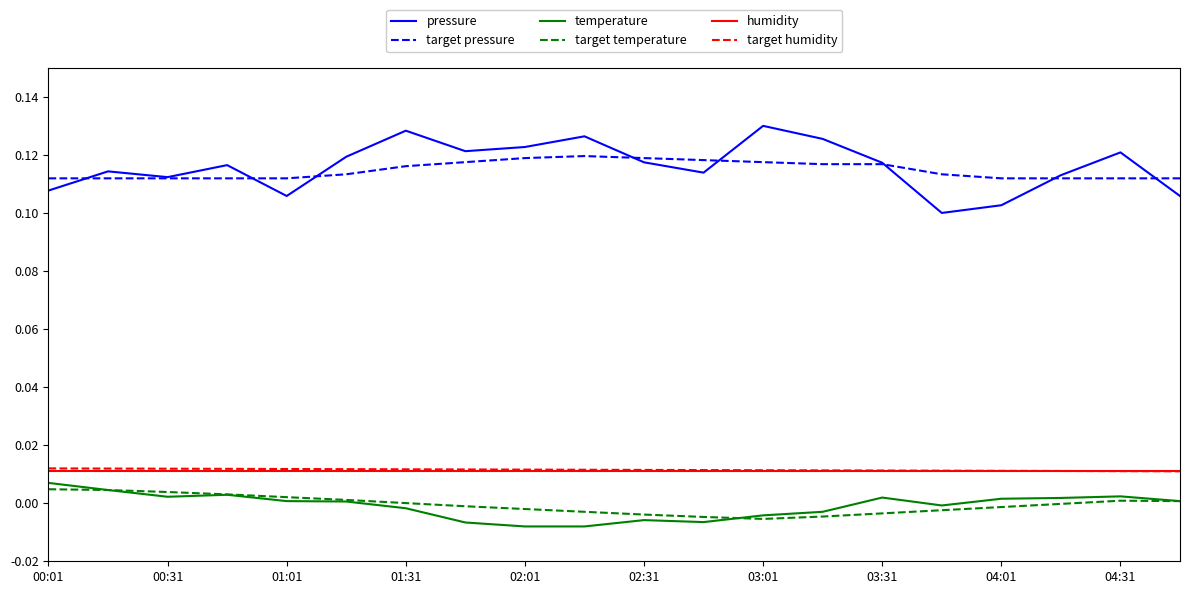

Which series has the widest spread of values?

pressure